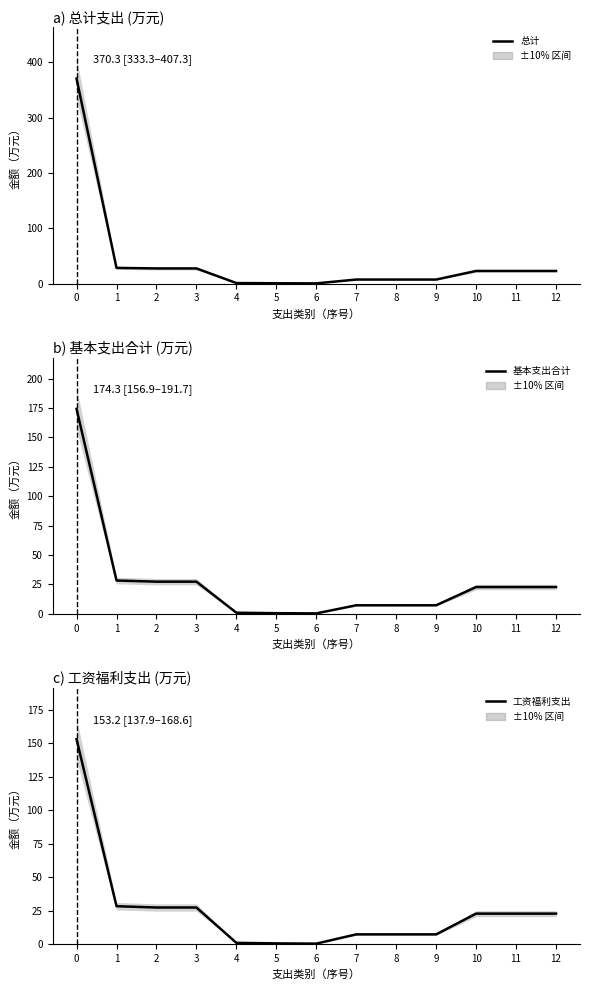

How many data points in 基本支出合计 are less than 22?

6